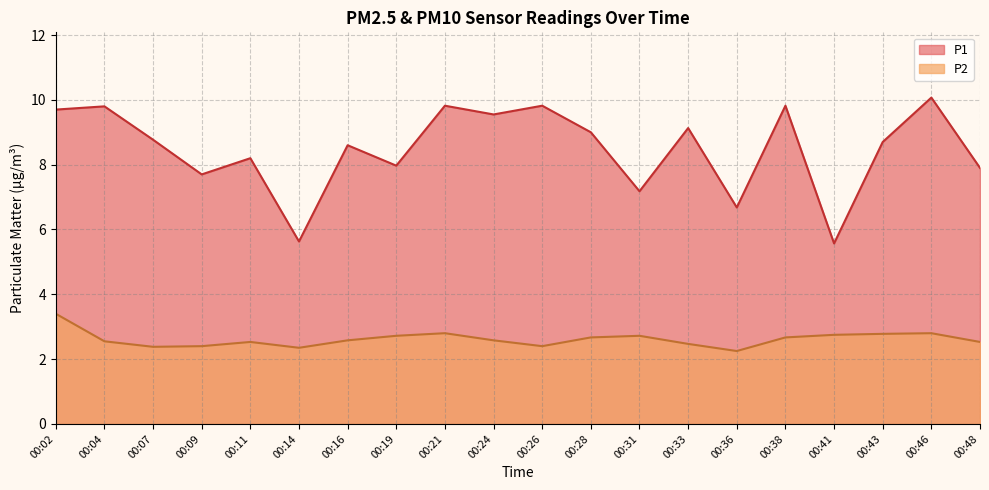

True or false: P1 and P2 intersect in this chart.

False